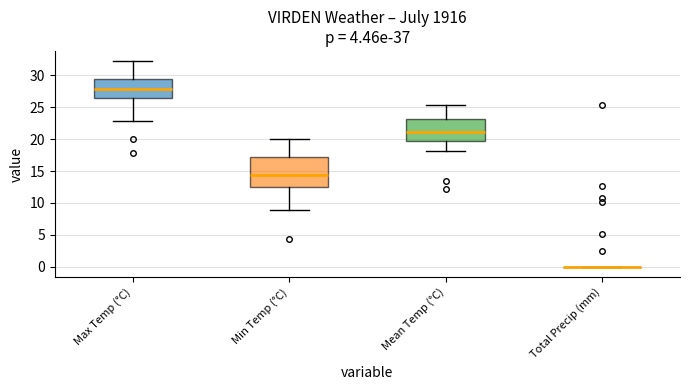

Reading left to right, read every box against the y-axis: the position of its median line, the range the box covers, and the ends of its whiskers. The values are not printed on the chart, so give them approximately, as read against the axis.

Max Temp (°C): median 28.0, box 26.5 to 29.5, whiskers 23.0 to 32.0
Min Temp (°C): median 14.5, box 12.5 to 17.0, whiskers 9.0 to 20.0
Mean Temp (°C): median 21.0, box 20.0 to 23.0, whiskers 18.0 to 25.5
Total Precip (mm): box collapsed to a line at 0.0, whiskers 0.0 to 0.0